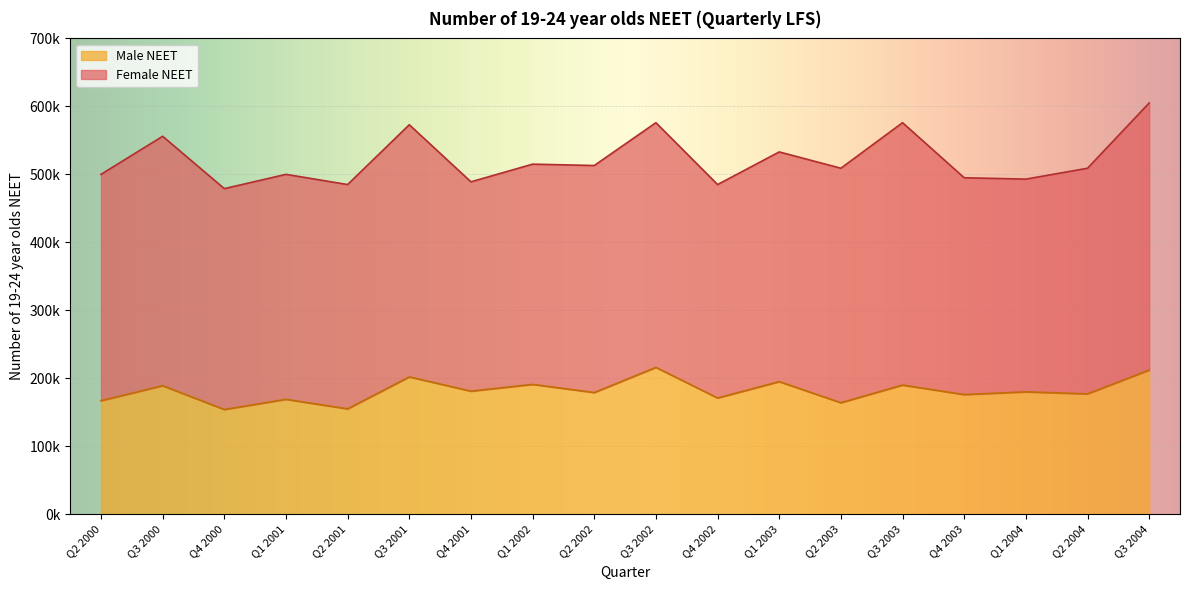

Approximately how many times larger is the value at Q3 2004 compared to Q3 2002?

1.0